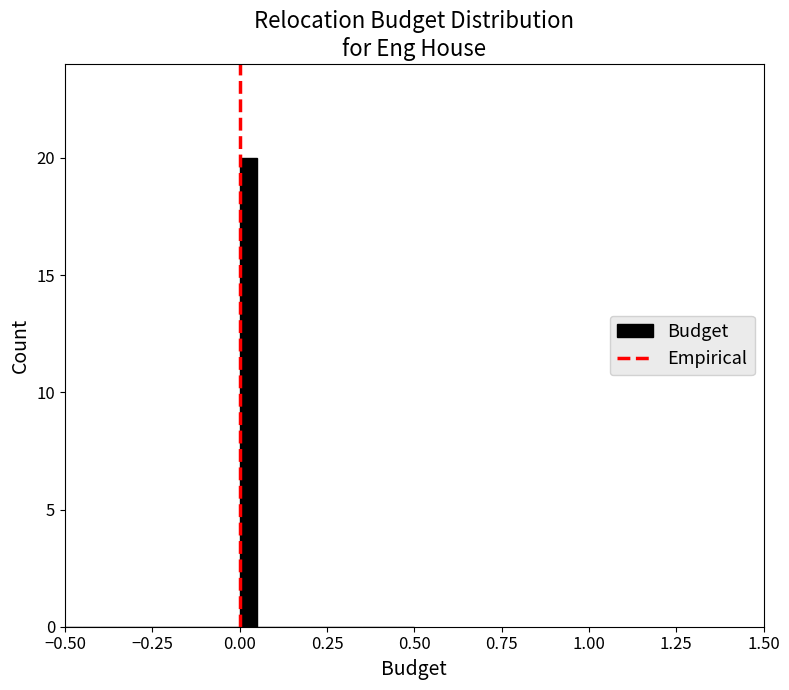

Around what value on the x-axis is the tallest bar? Give the approximate position of its centre, as read against the axis.

0.05